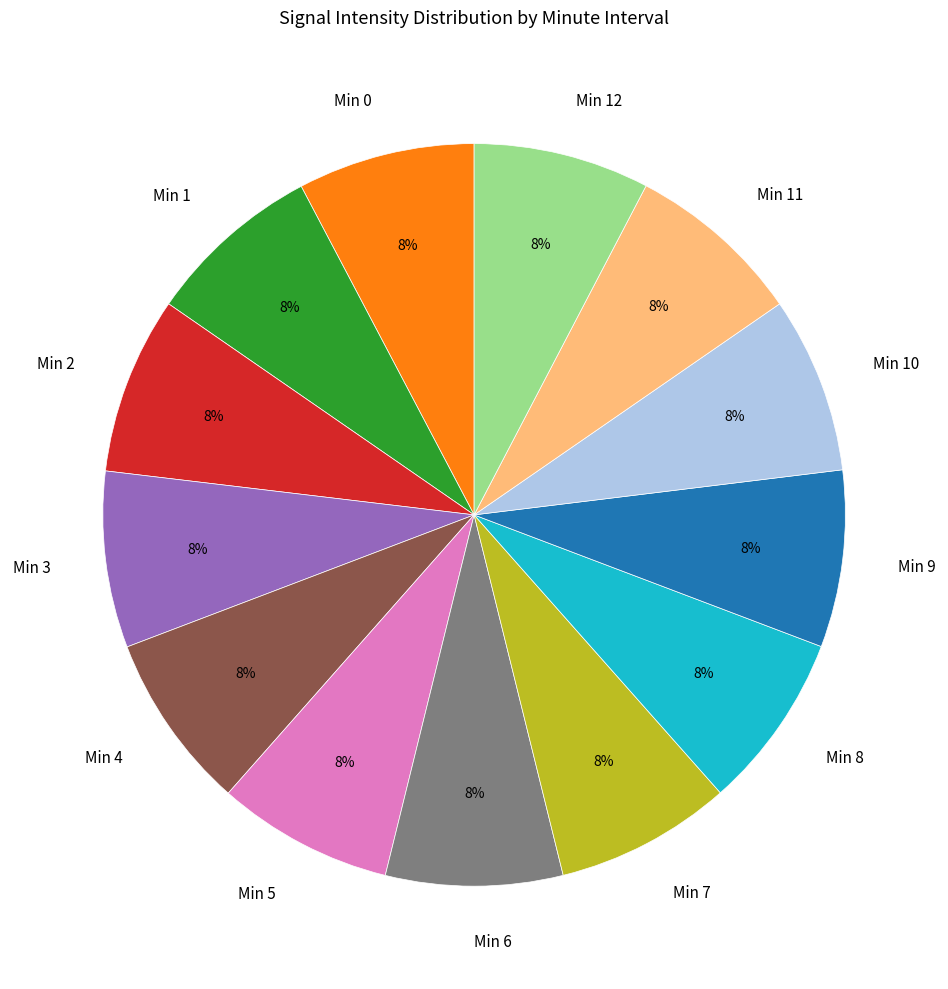

Combined, do Min 8 and Min 4 account for over 50%?

No